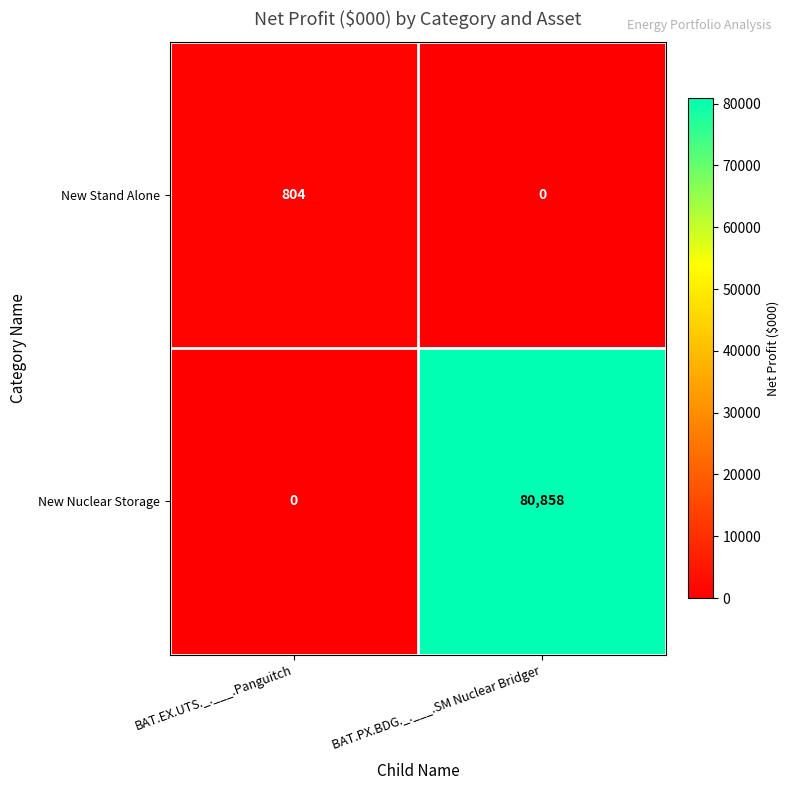

Which series changed the most between BAT.EX.UTS._.___.Panguitch and BAT.PX.BDG._.___.SM Nuclear Bridger?

New Nuclear Storage